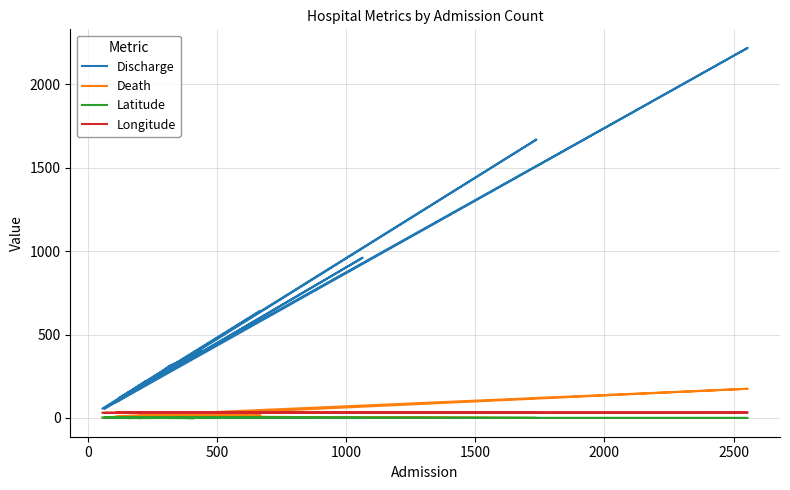

How many lines are shown in the chart?

4